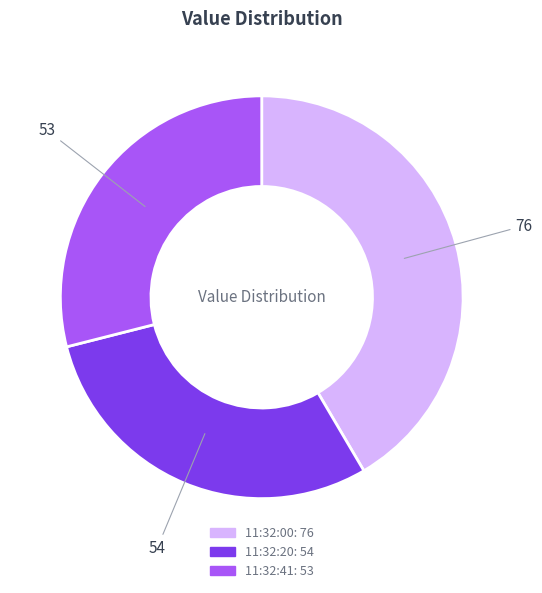

Is there a majority slice in this chart?

No